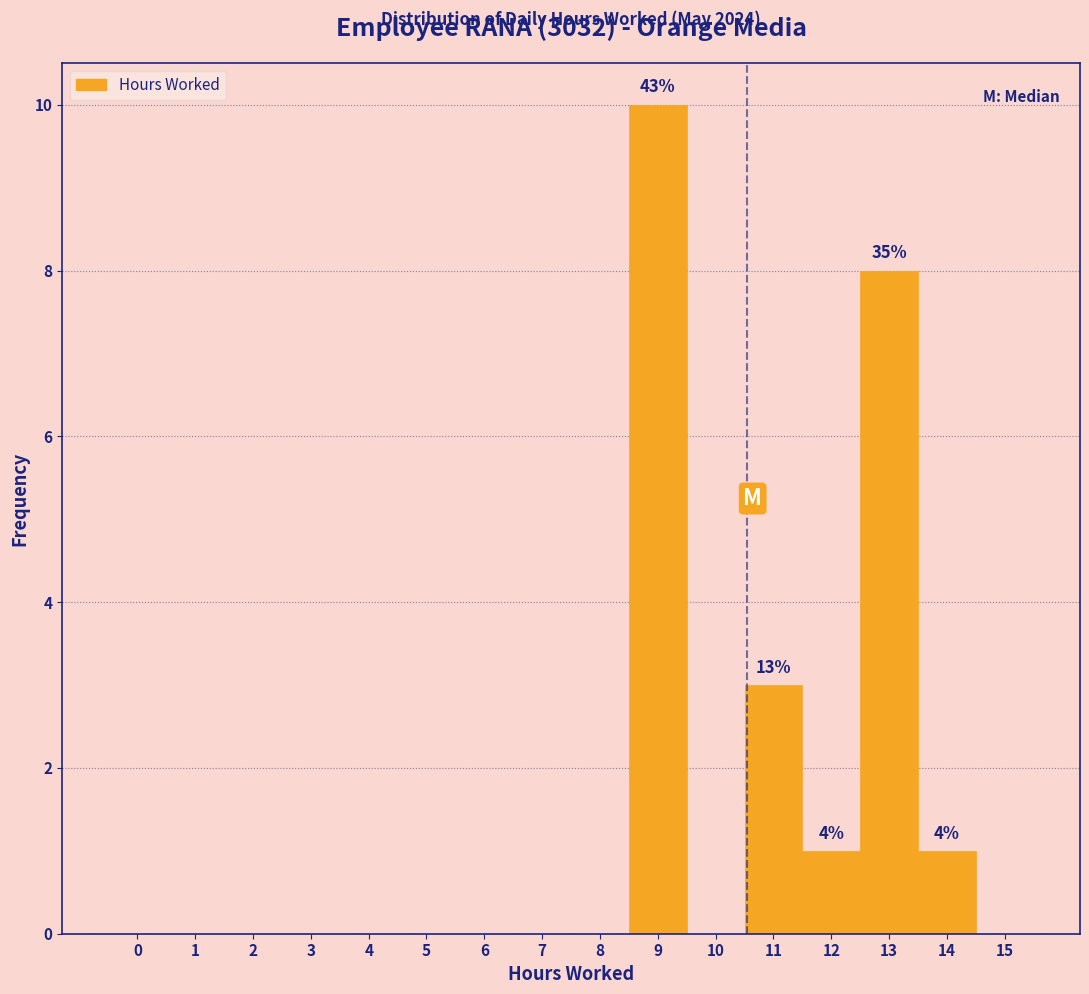

Reading left to right, extract all data points from this chart.

0=0	1=0	2=0	3=0	4=0	5=0	6=0	7=0	8=0	9=10	10=0	11=3	12=1	13=8	14=1	15=0